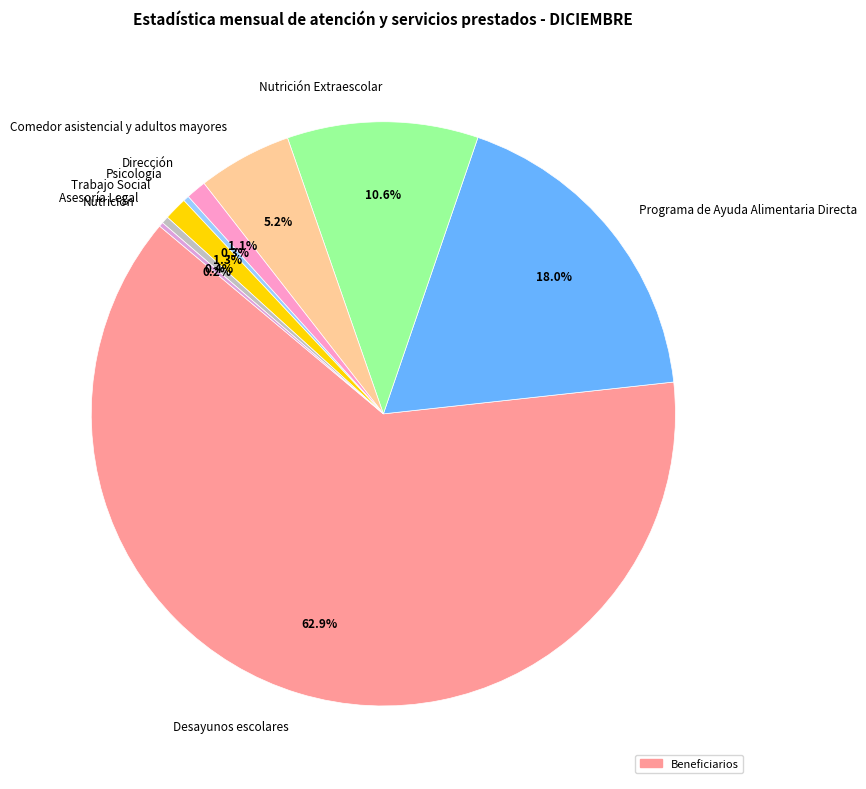

What percentage is NOT represented by Programa de Ayuda Alimentaria Directa?

82.0%